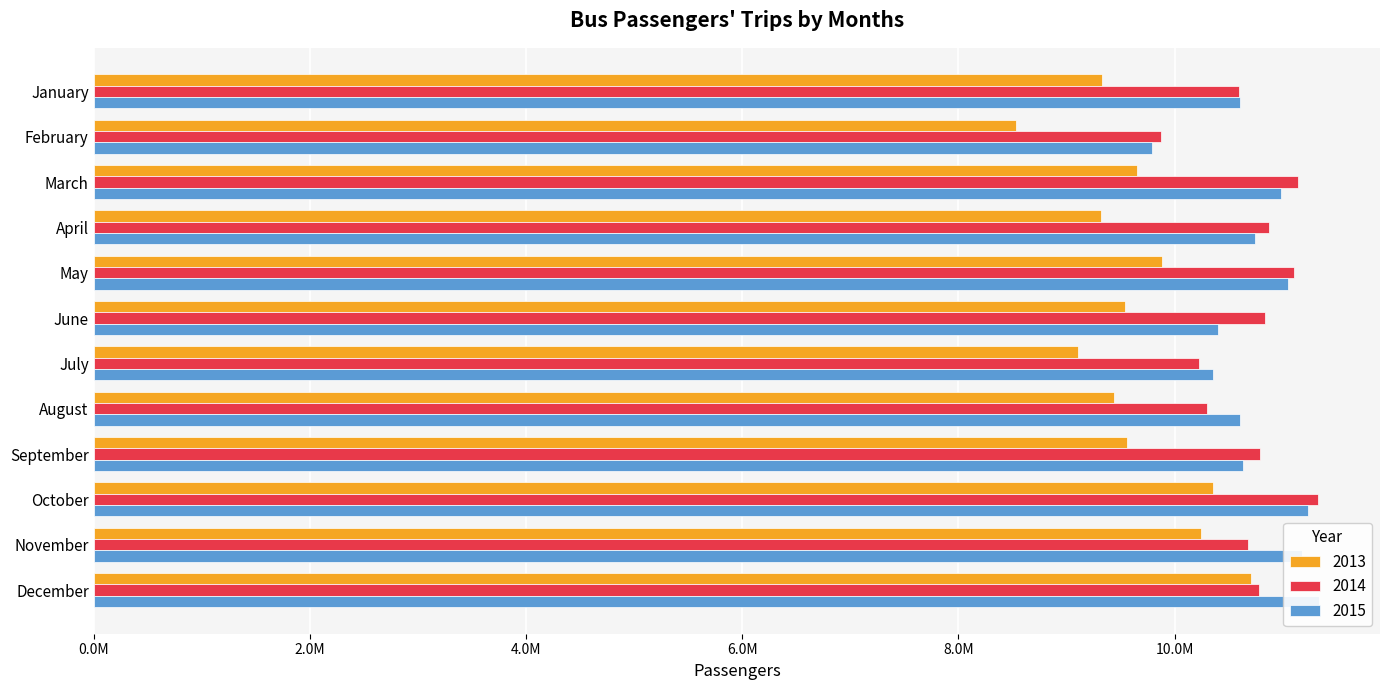

At which label is 2013 closest to 9623092?

March